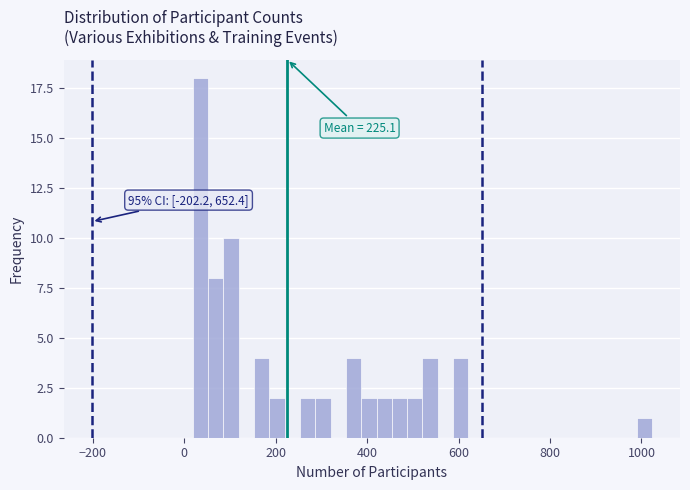

Read against the x-axis, roughly where is the centre of the tallest bar?

40